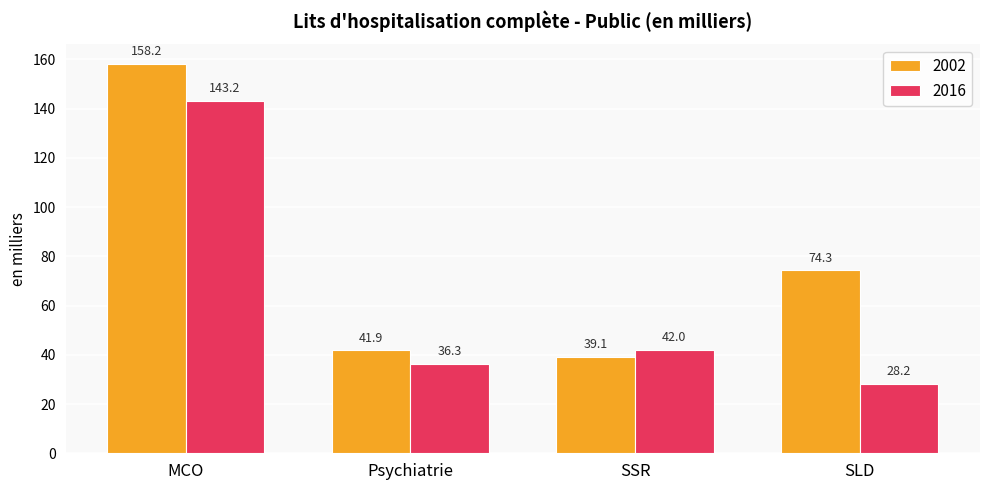

What is the difference between the maximum and second lowest values in the 2002 series?

116.3